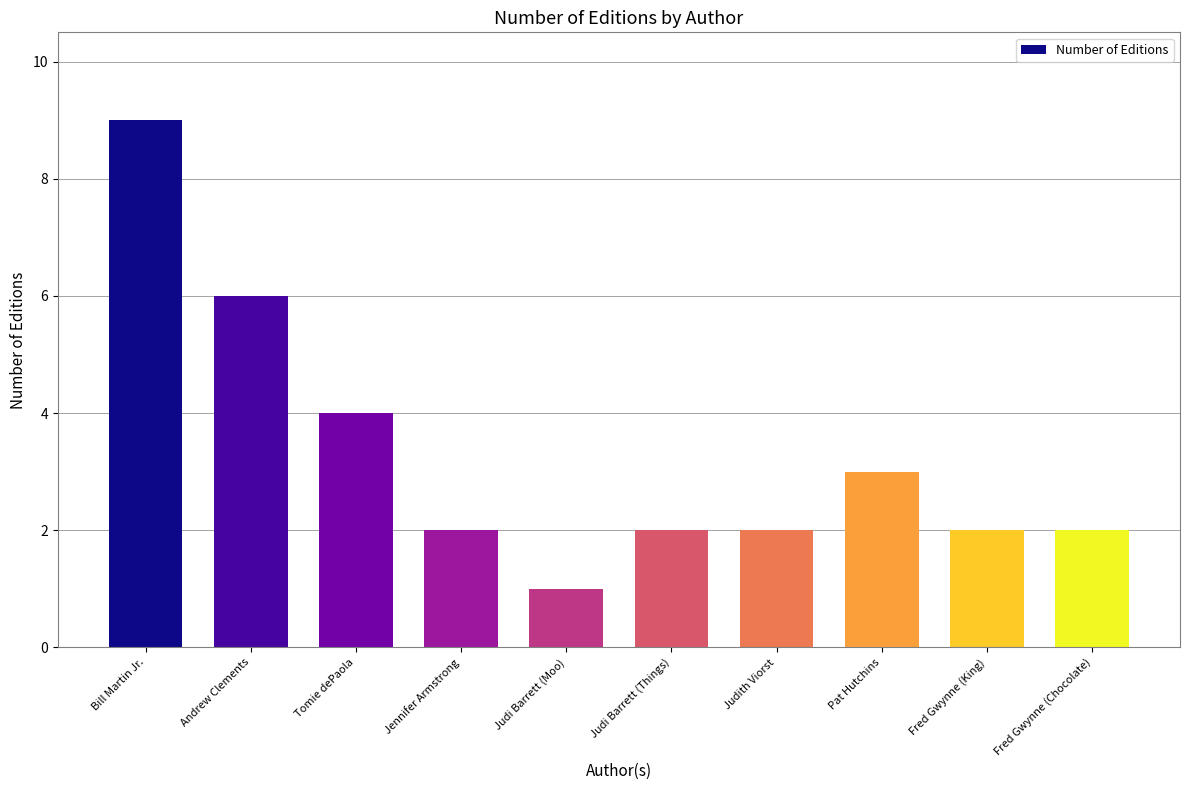

What is the difference between the maximum and minimum values?

8